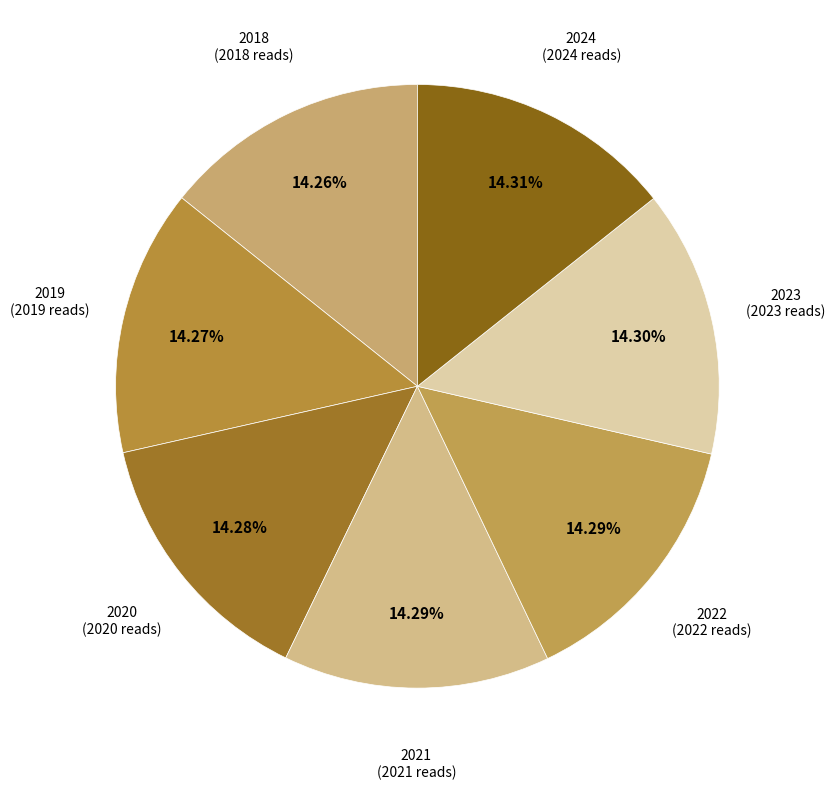

To the nearest percent, what percentage of the pie is 2019?

14%